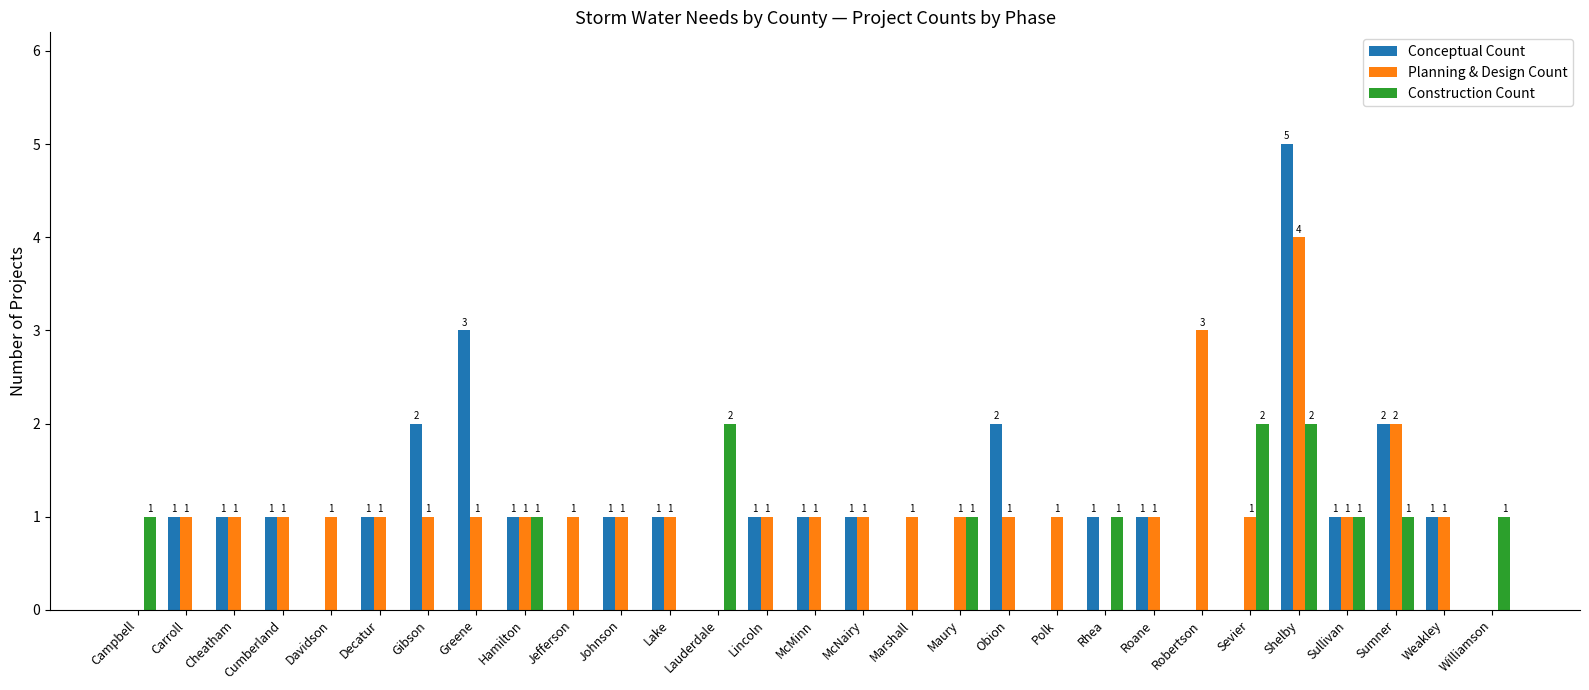

Where is Planning & Design Count nearest to the value 2?

Sumner